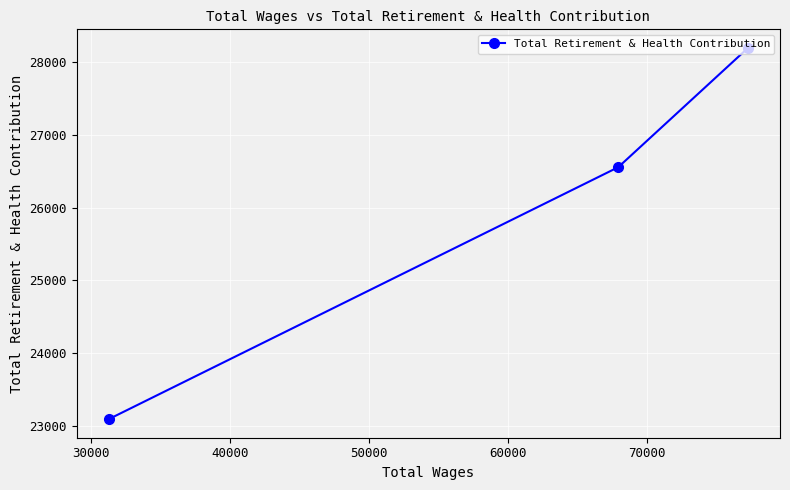

What is the value of the 2nd point from the left?

26554